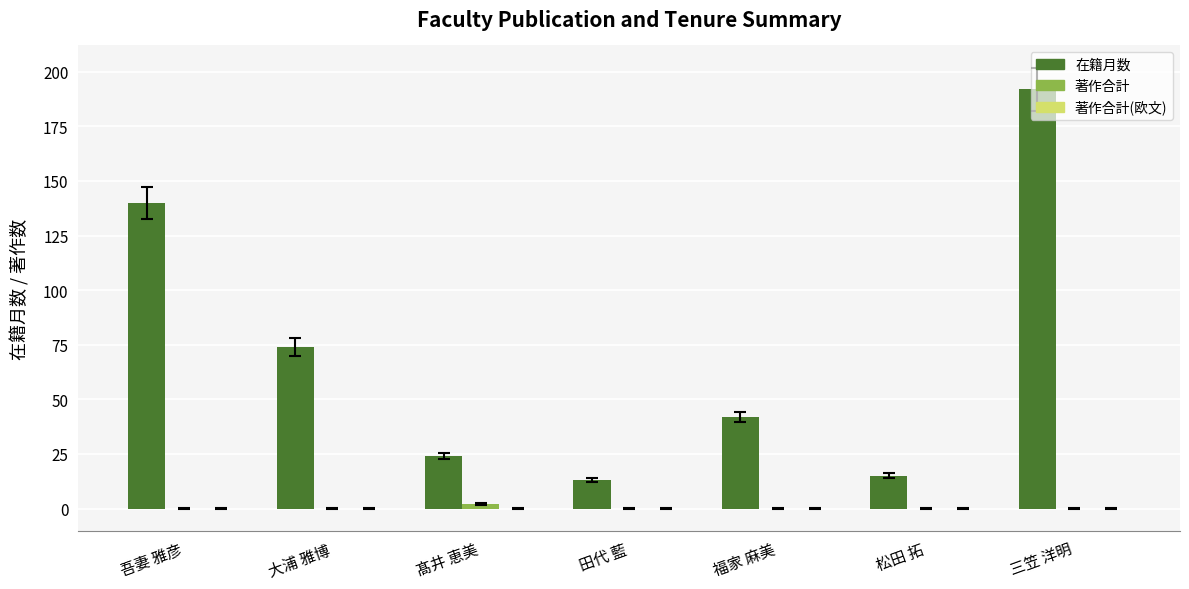

Which series has the largest range (max minus min)?

在籍月数